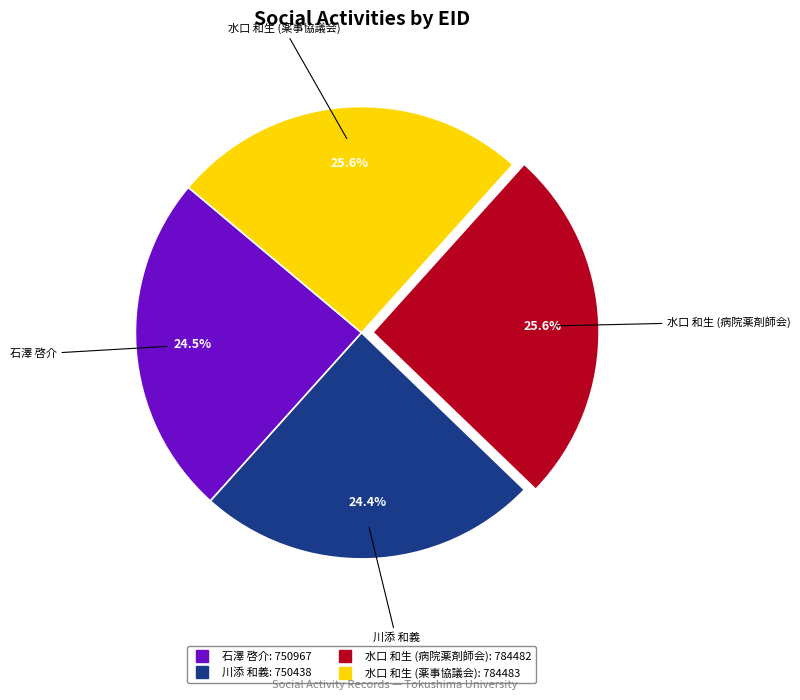

Does any single category account for the majority?

No